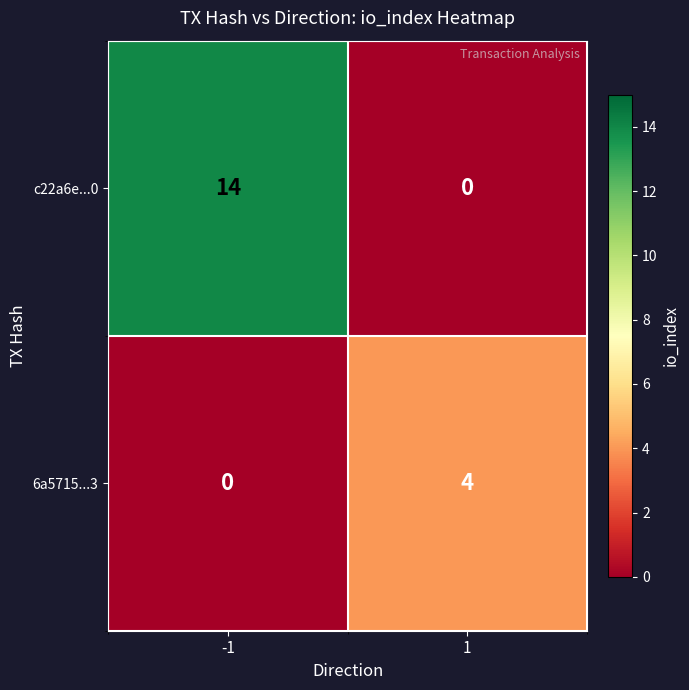

The value of c22a6e...0 at -1 is 14. True or false?

True